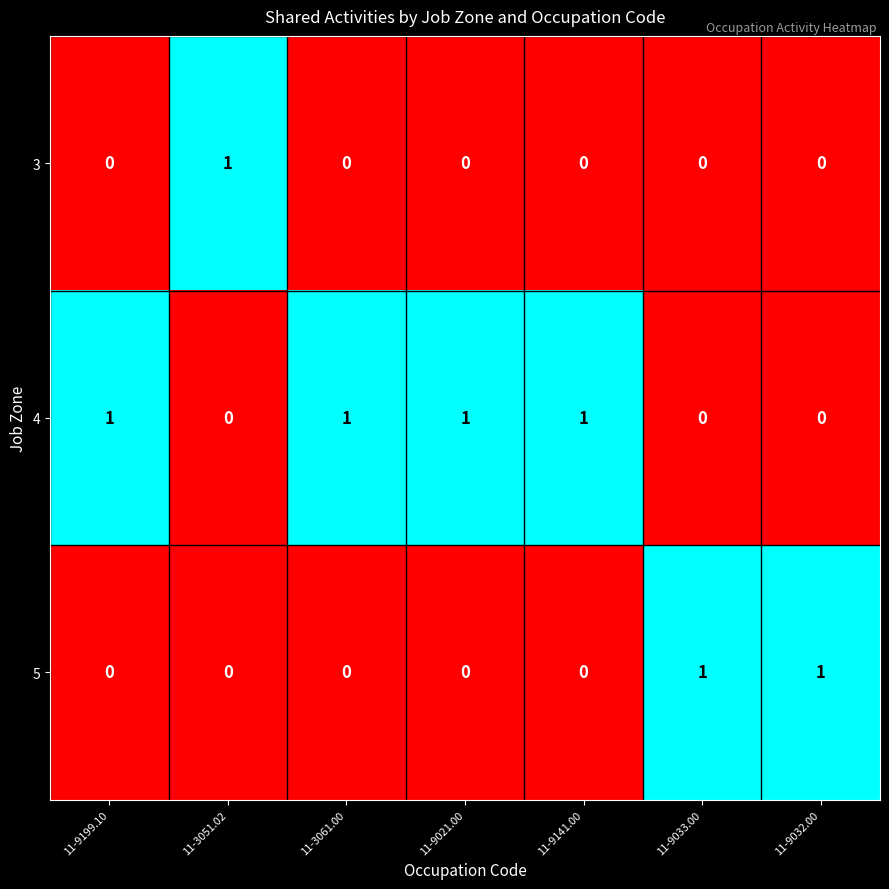

At how many categories does at least one series exceed 0?

7